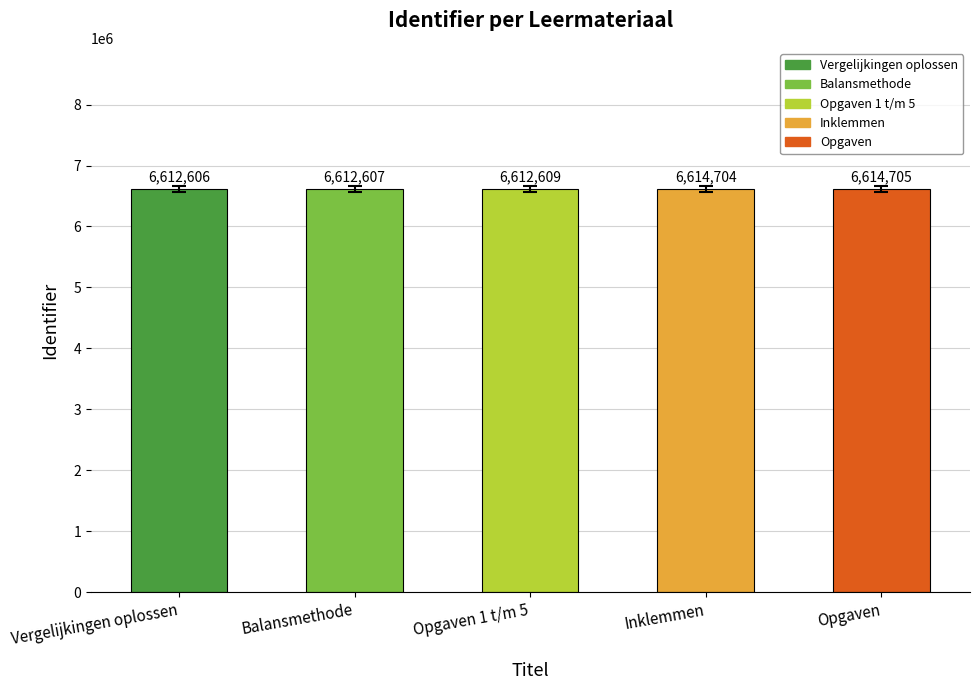

List the labels in order of value, largest first.

Opgaven, Inklemmen, Opgaven 1 t/m 5, Balansmethode, Vergelijkingen oplossen